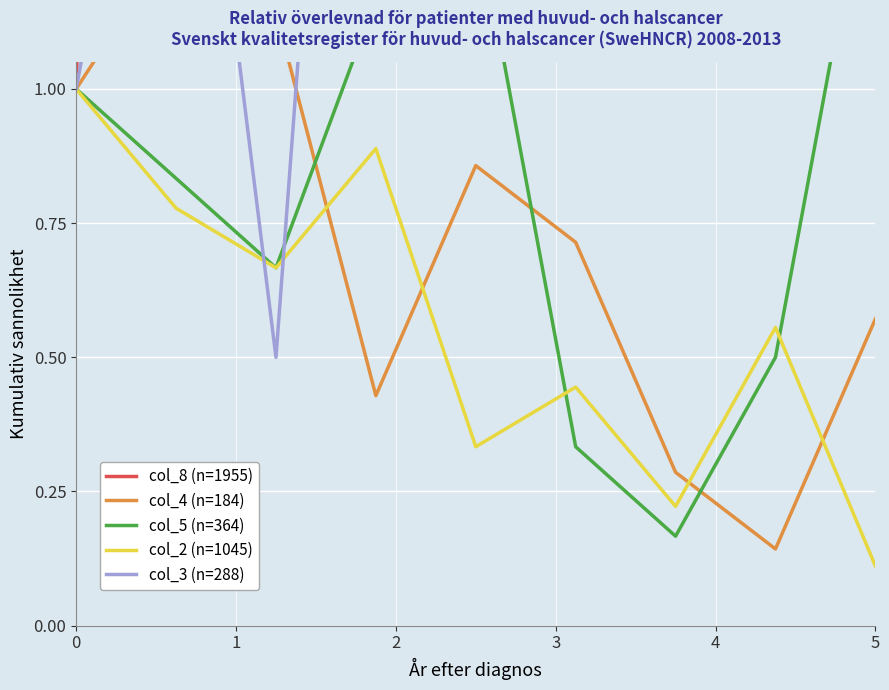

What is the maximum value for col_2 (n=1045)?

1.0